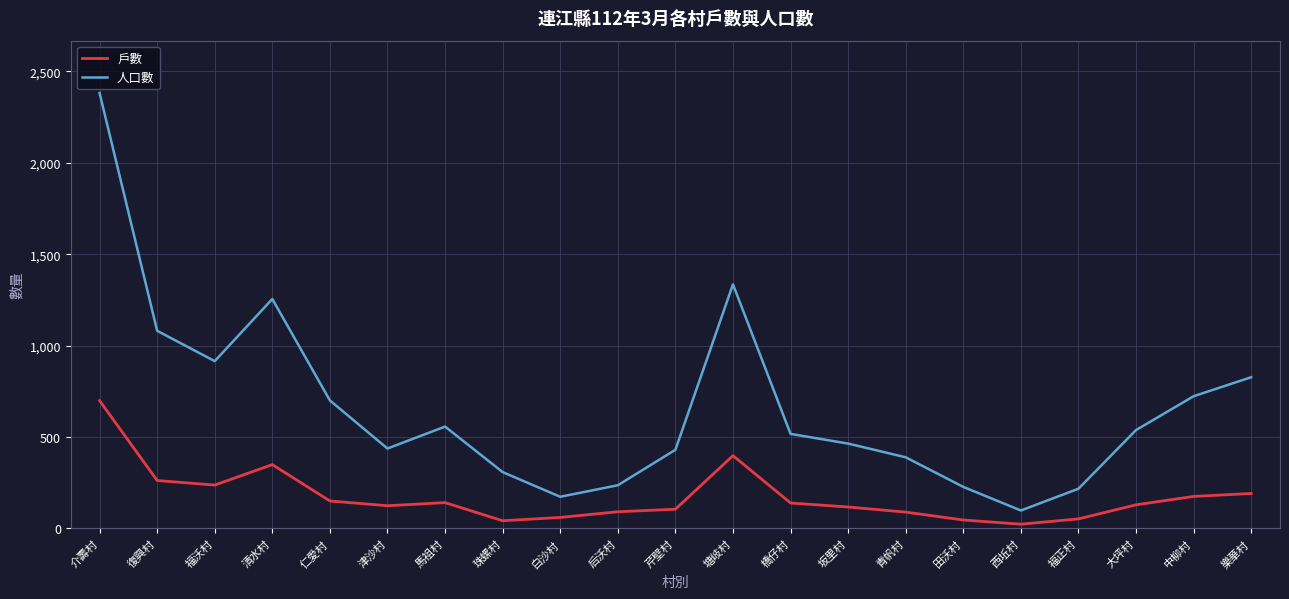

Where is 人口數 nearest to the value 1240?

清水村